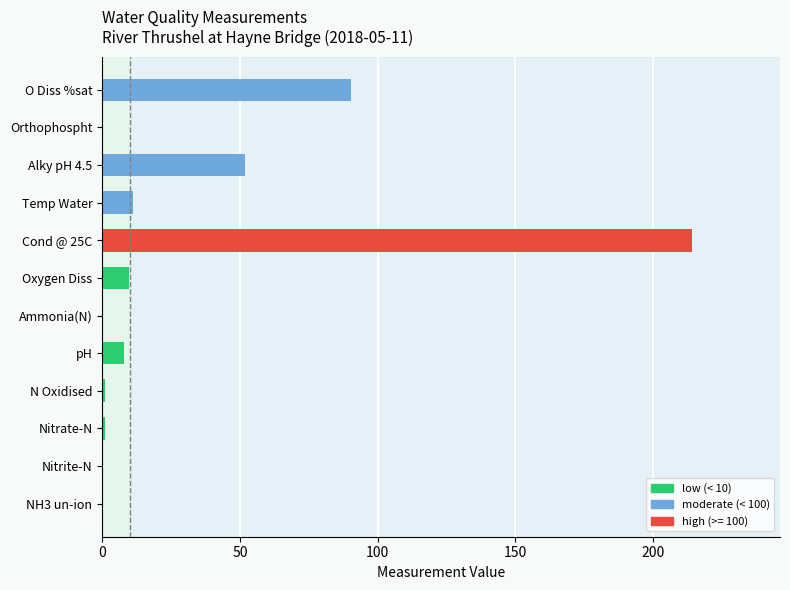

Does the chart contain stacked bars?

No